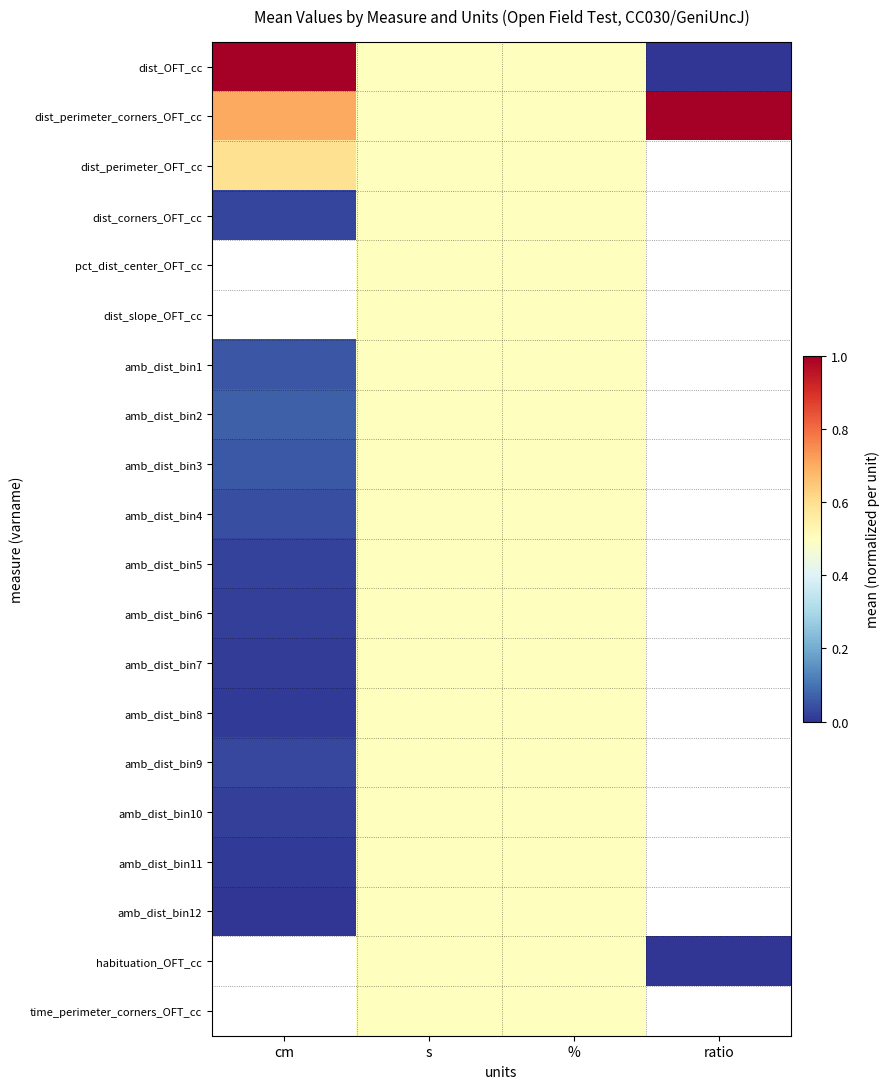

What is the total value across all series at s?

10.0